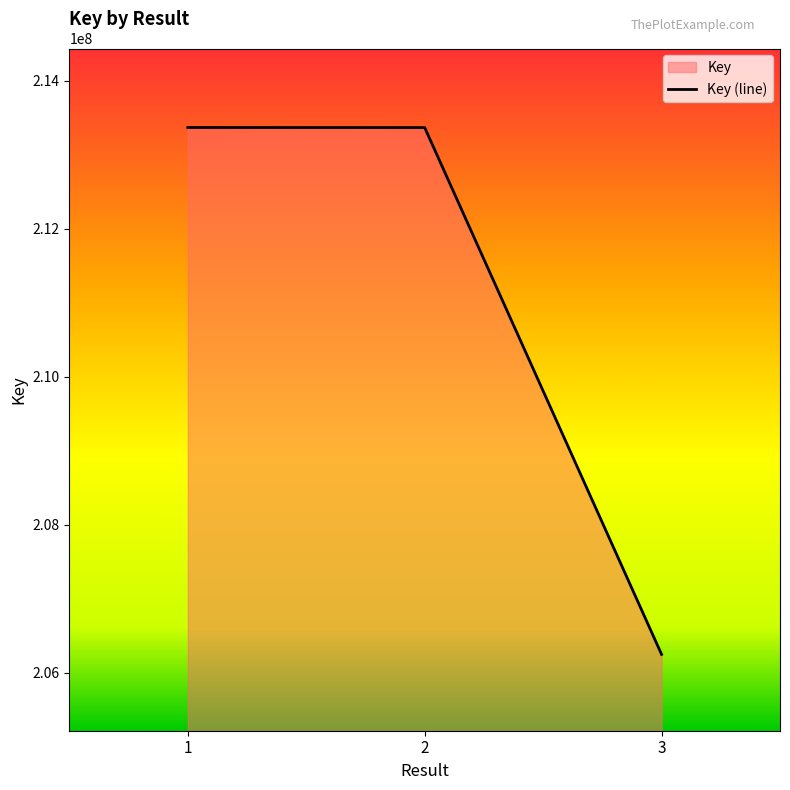

How many data points are less than 213364040?

1